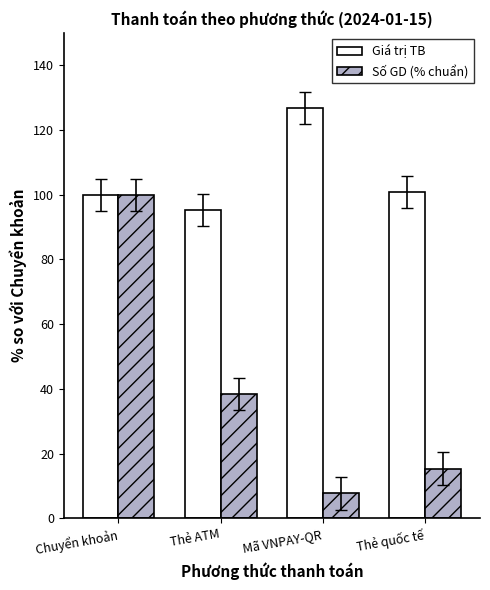

What is the value of the Giá trị TB bar at the 2nd from the left?

95.4